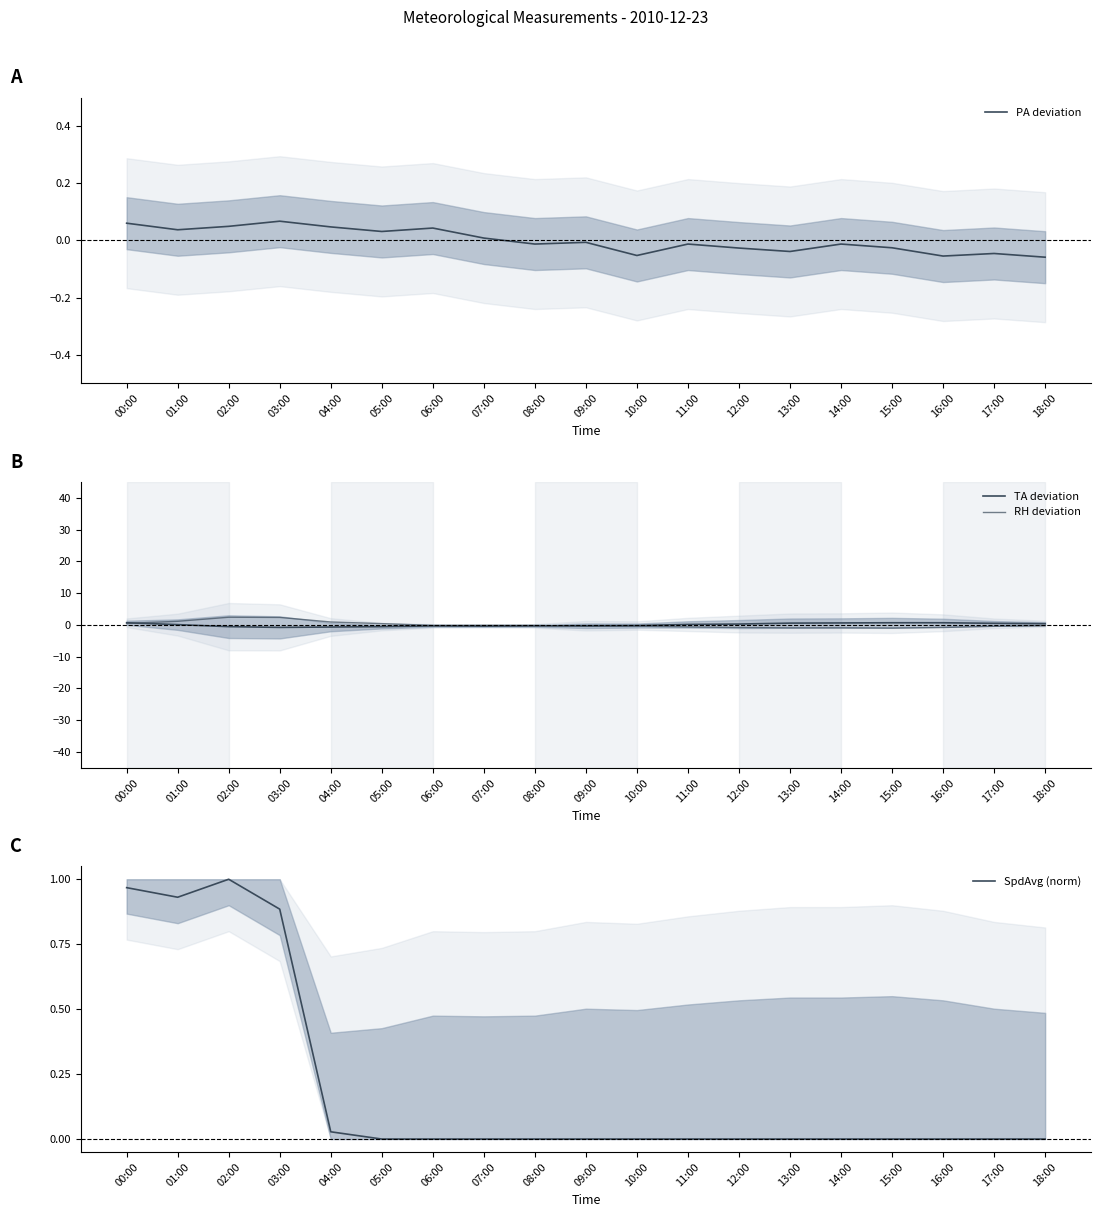

What are all the series names shown in the legend?

PA deviation, TA deviation, RH deviation, SpdAvg (norm)